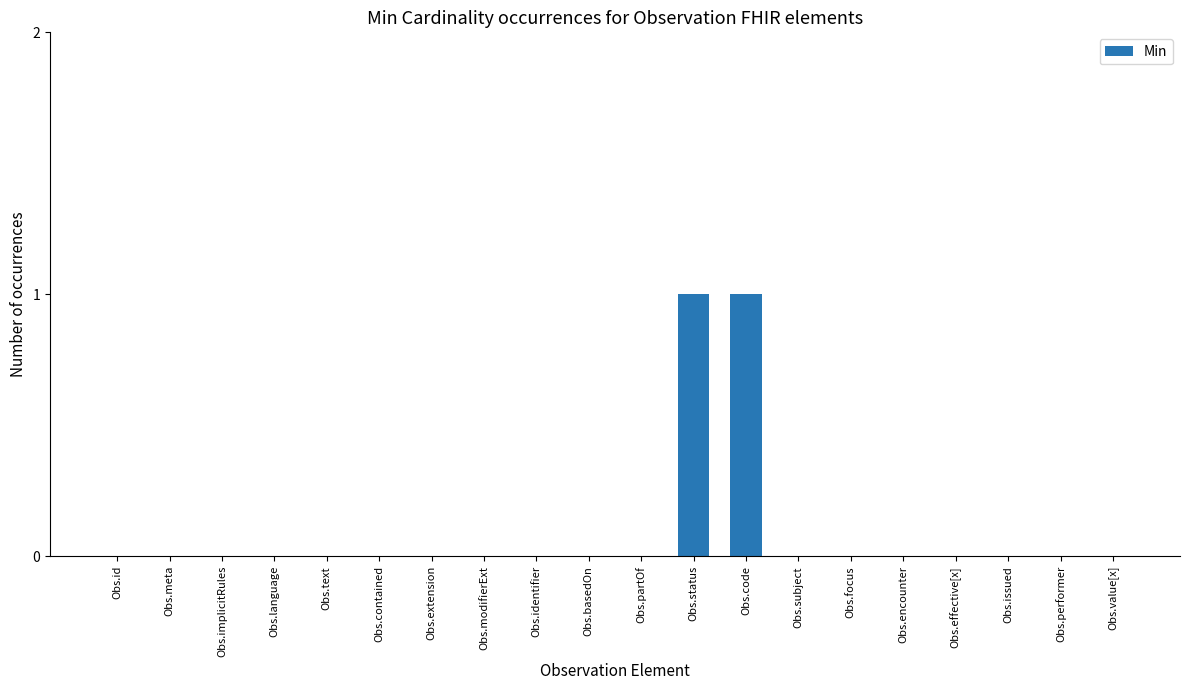

The value at Obs.meta is 0. True or false?

True